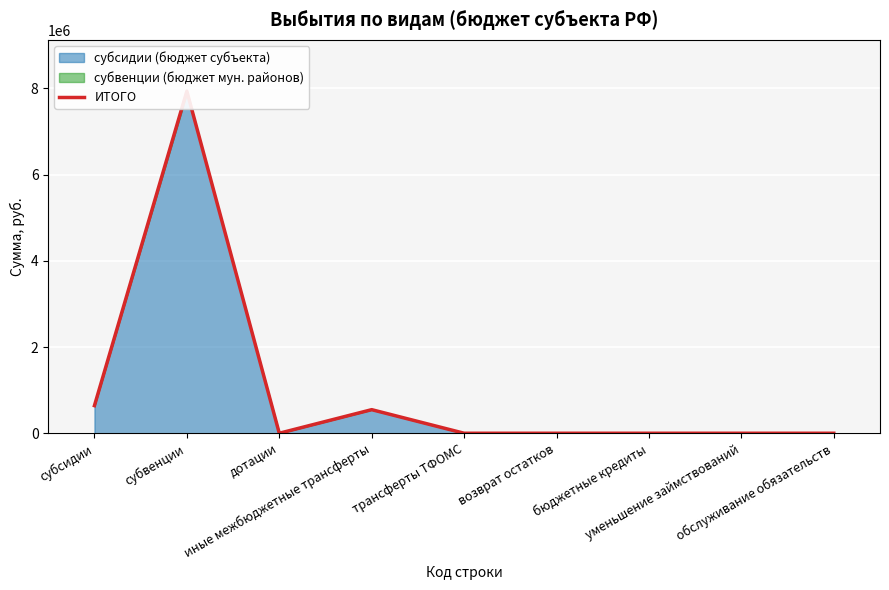

The value at бюджетные кредиты is -2387767.5. True or false?

False